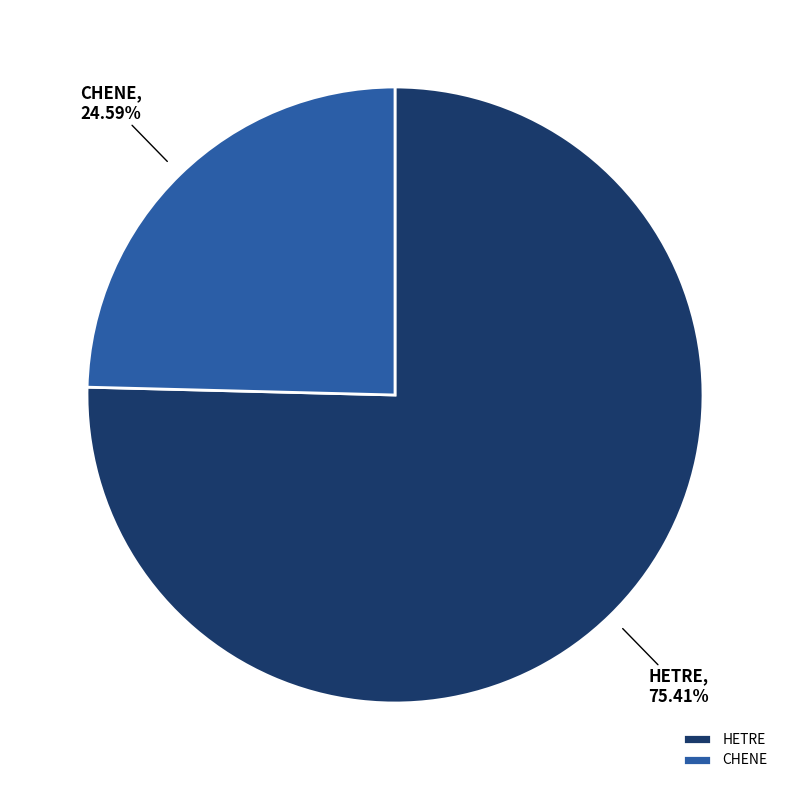

To the nearest percent, what is the average slice percentage?

50%